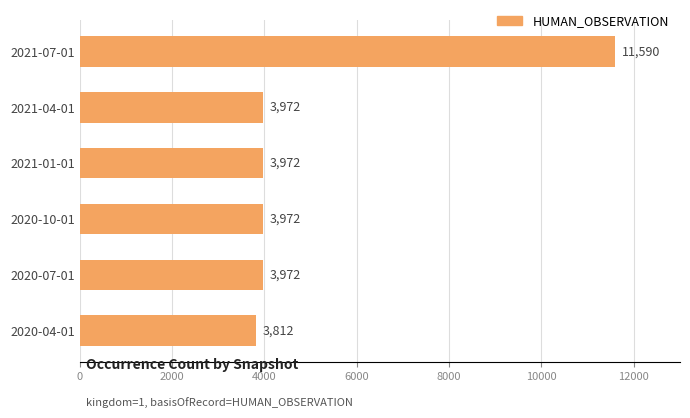

What is the average value?

5215